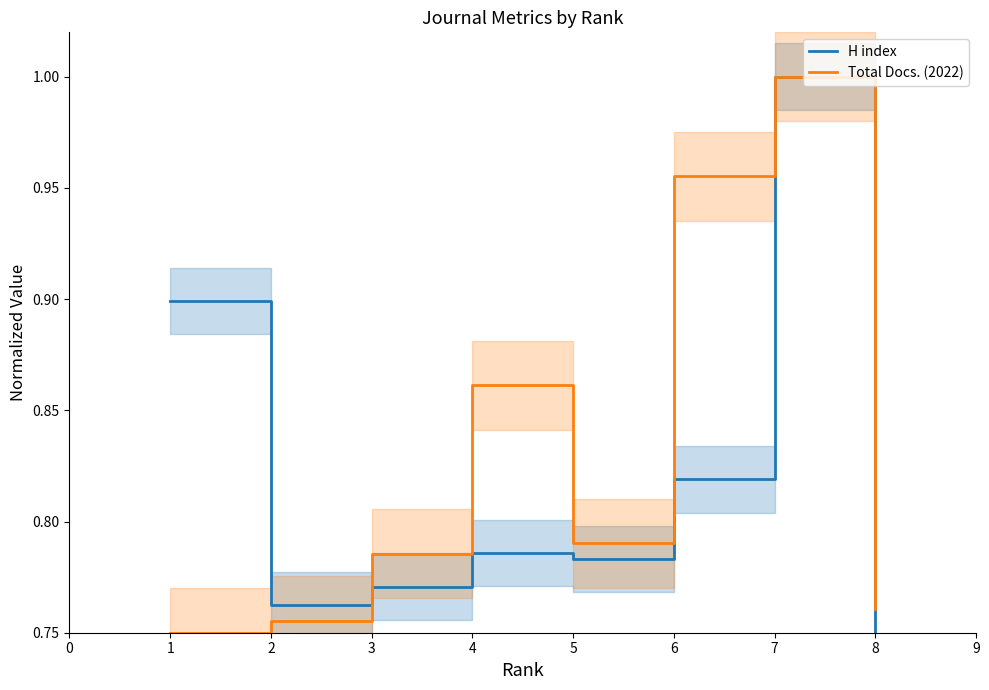

In Total Docs. (2022), how many points are lower than both neighbors (excluding endpoints)?

1